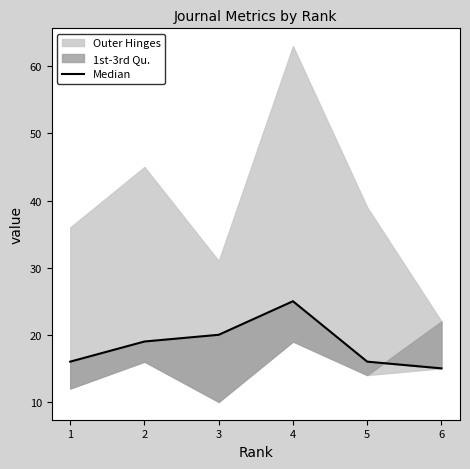

The chart shows a value of 33 at 3. True or false?

False